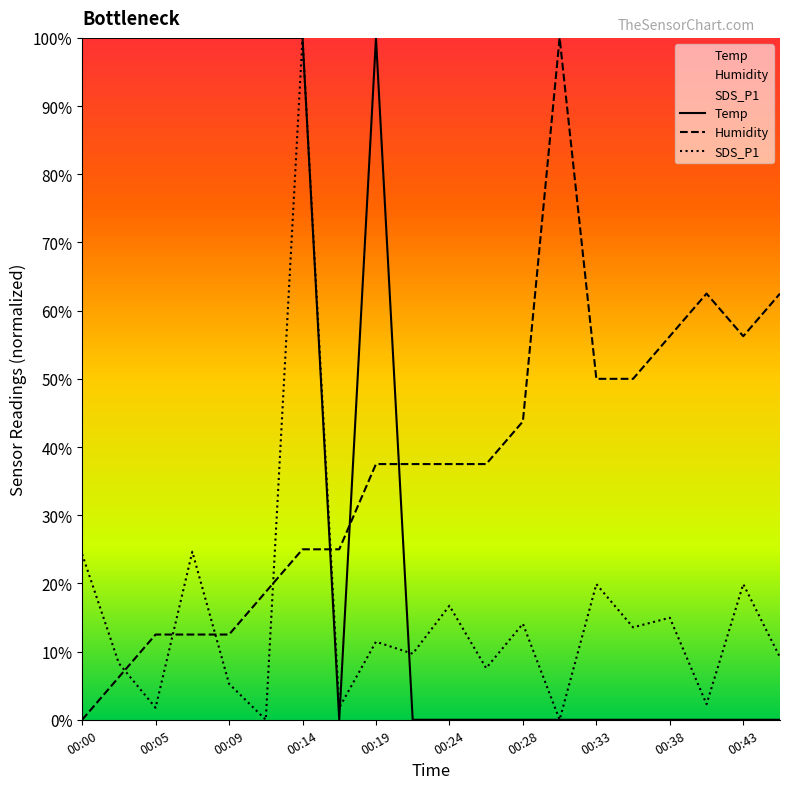

True or false: Temp and Humidity intersect in this chart.

True